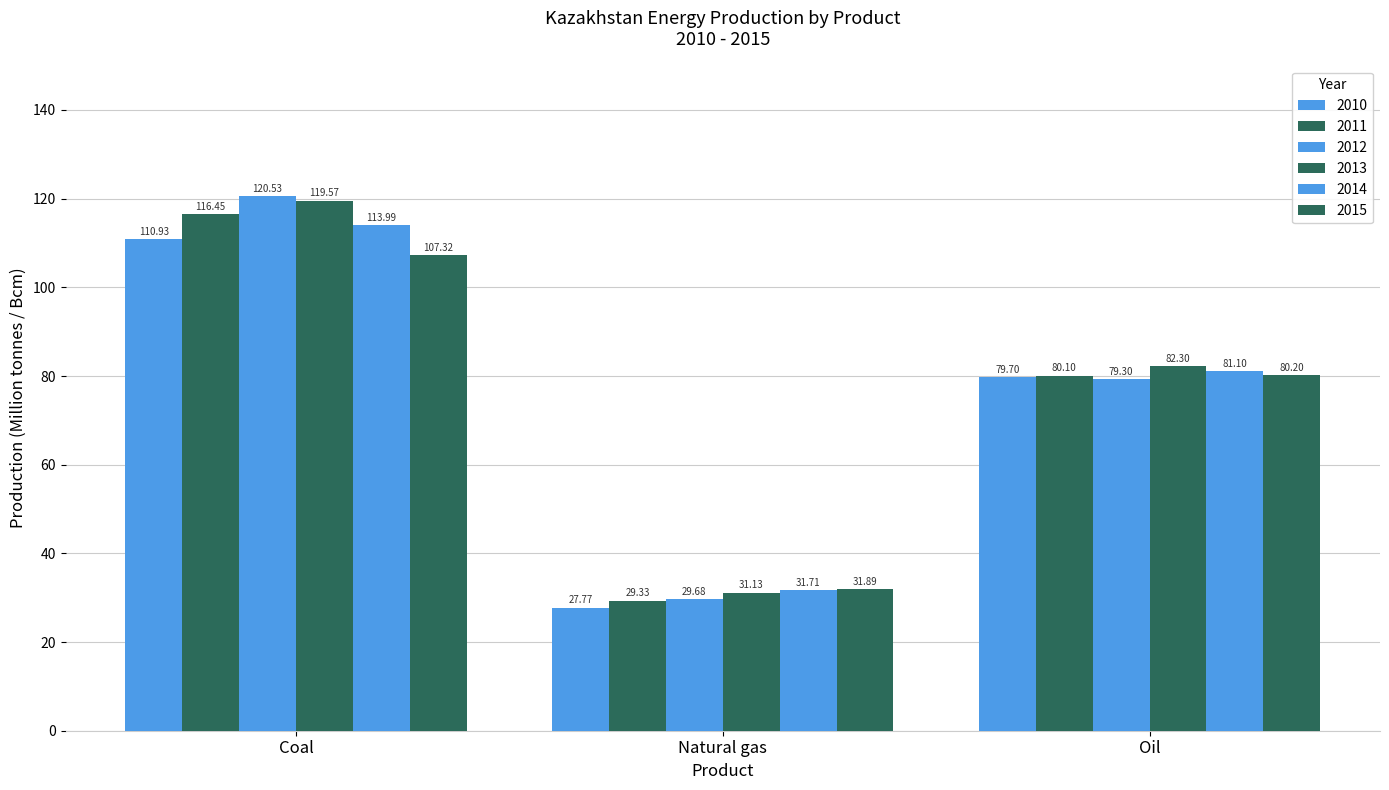

What is the sum of all 2012 values?

229.5